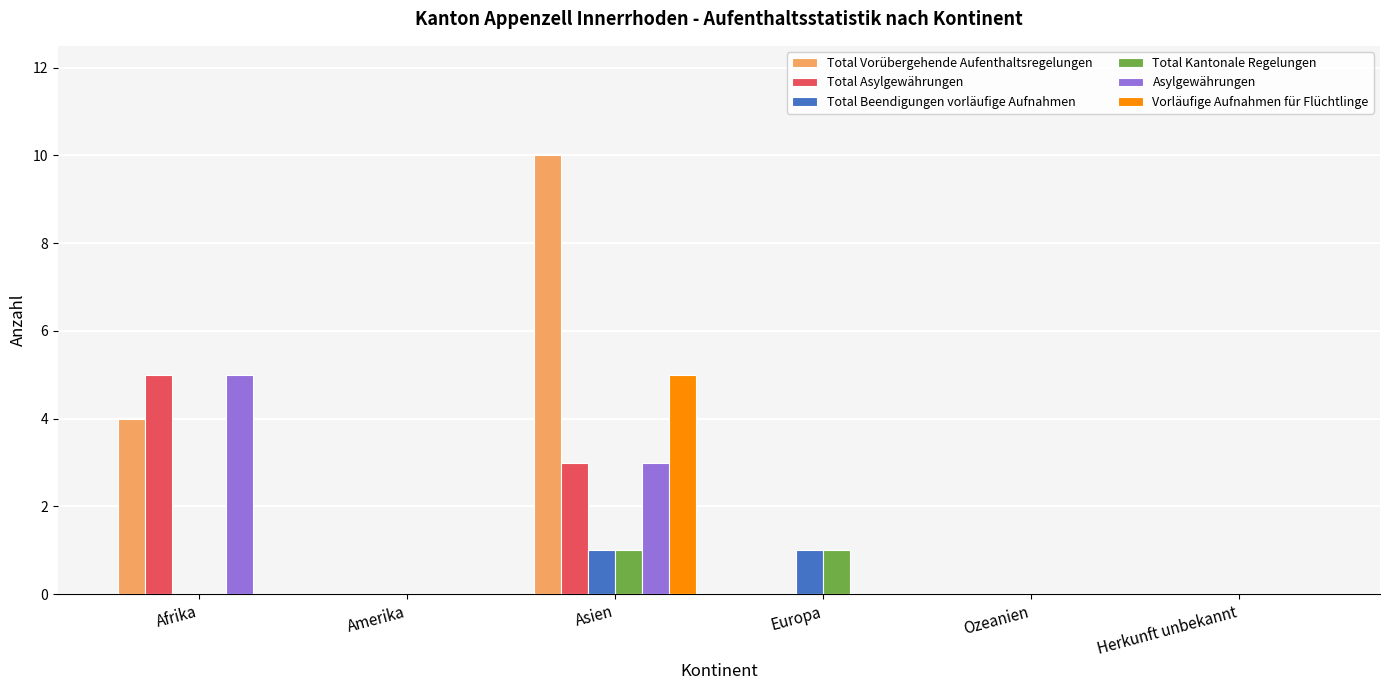

How many series are shown in this chart?

6